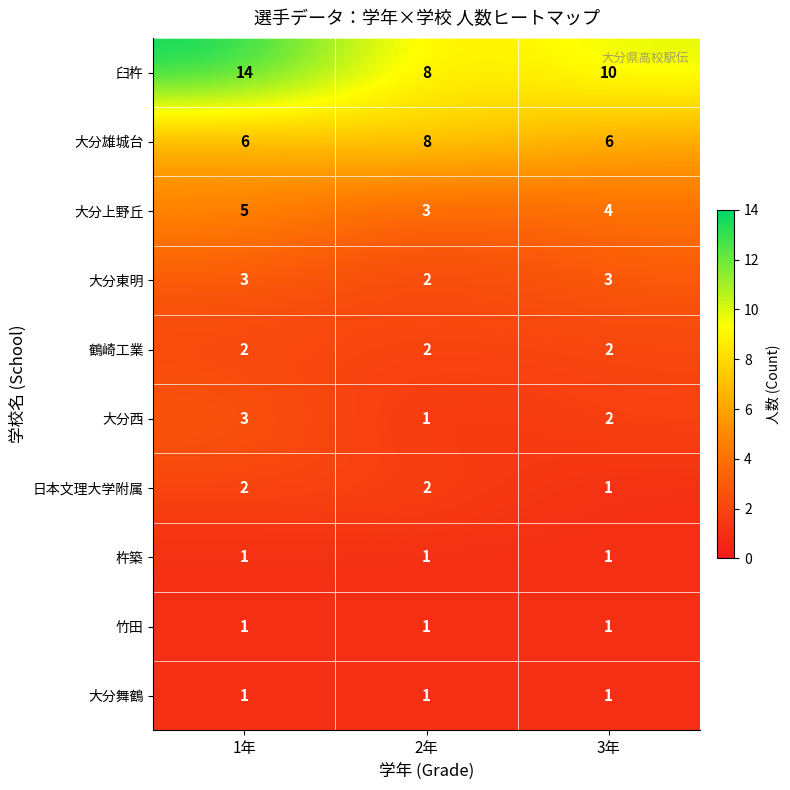

What is the total value across all series at 1年?

38